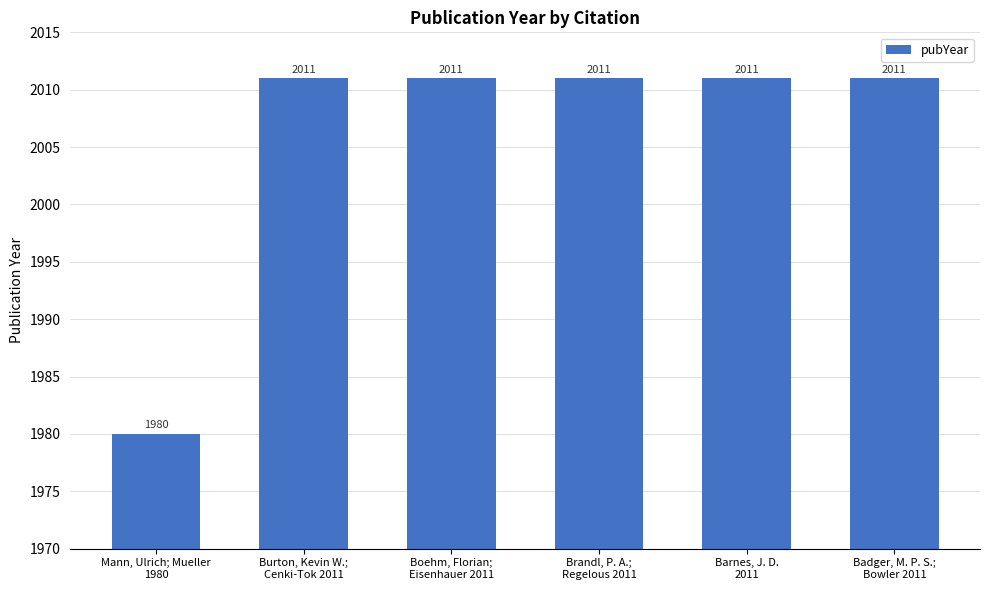

Reading left to right, extract all data points from this chart.

Mann, Ulrich; Mueller
1980=1980	Burton, Kevin W.;
Cenki-Tok 2011=2011	Boehm, Florian;
Eisenhauer 2011=2011	Brandl, P. A.;
Regelous 2011=2011	Barnes, J. D.
2011=2011	Badger, M. P. S.;
Bowler 2011=2011